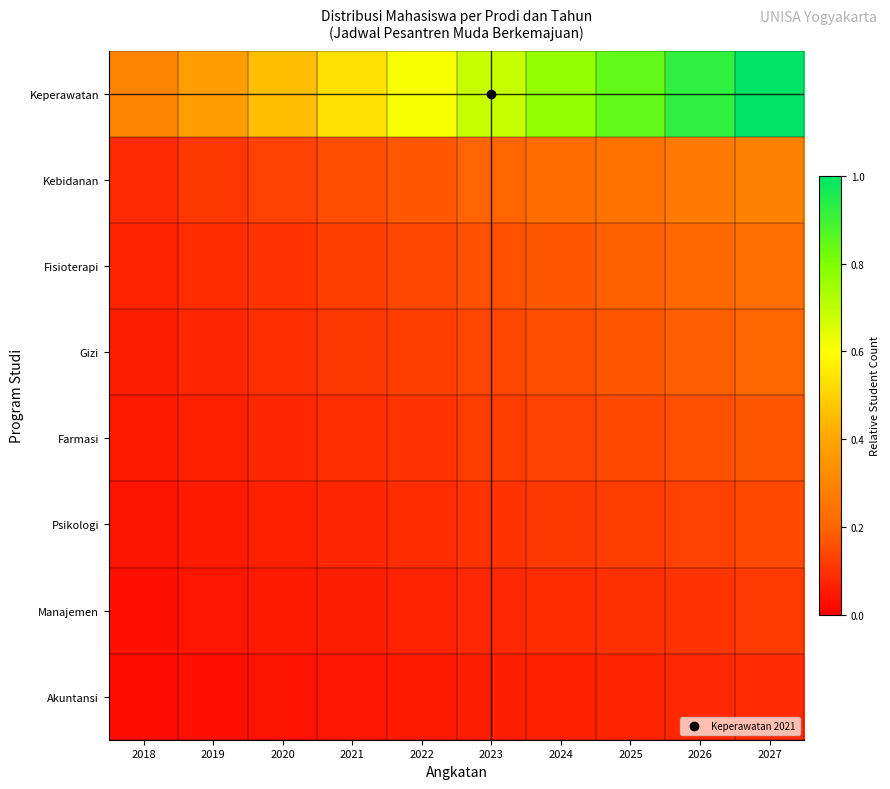

Reading left to right, transcribe all the data shown in this chart.

Keperawatan: 2018=0.3	2019=0.4	2020=0.5	2021=0.5	2022=0.6	2023=0.7	2024=0.8	2025=0.8	2026=0.9	2027=1.0
Kebidanan: 2018=0.1	2019=0.1	2020=0.1	2021=0.2	2022=0.2	2023=0.2	2024=0.2	2025=0.2	2026=0.3	2027=0.3
Fisioterapi: 2018=0.1	2019=0.1	2020=0.1	2021=0.1	2022=0.1	2023=0.2	2024=0.2	2025=0.2	2026=0.2	2027=0.2
Gizi: 2018=0.1	2019=0.1	2020=0.1	2021=0.1	2022=0.1	2023=0.1	2024=0.2	2025=0.2	2026=0.2	2027=0.2
Farmasi: 2018=0.1	2019=0.1	2020=0.1	2021=0.1	2022=0.1	2023=0.1	2024=0.1	2025=0.1	2026=0.2	2027=0.2
Psikologi: 2018=0.0	2019=0.1	2020=0.1	2021=0.1	2022=0.1	2023=0.1	2024=0.1	2025=0.1	2026=0.1	2027=0.1
Manajemen: 2018=0.0	2019=0.0	2020=0.1	2021=0.1	2022=0.1	2023=0.1	2024=0.1	2025=0.1	2026=0.1	2027=0.1
Akuntansi: 2018=0.0	2019=0.0	2020=0.0	2021=0.0	2022=0.1	2023=0.1	2024=0.1	2025=0.1	2026=0.1	2027=0.1